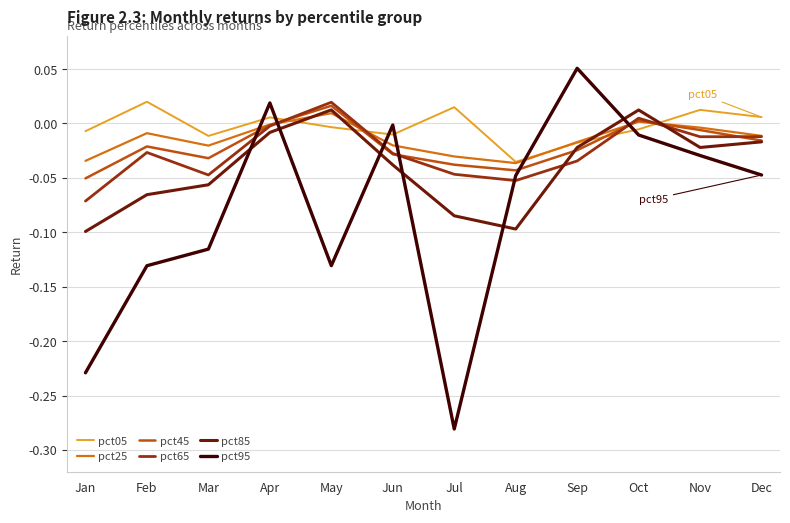

At which category does the chart reach its minimum across all series?

Jul